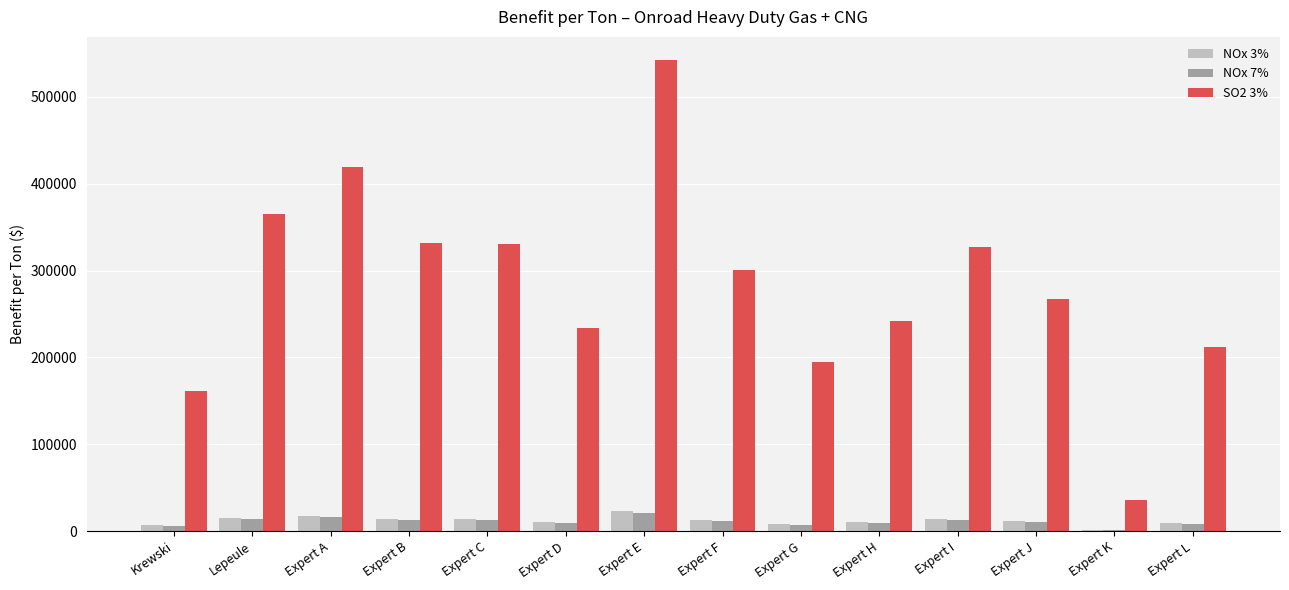

Between Expert I and Expert L, which series saw the biggest shift?

SO2 3%